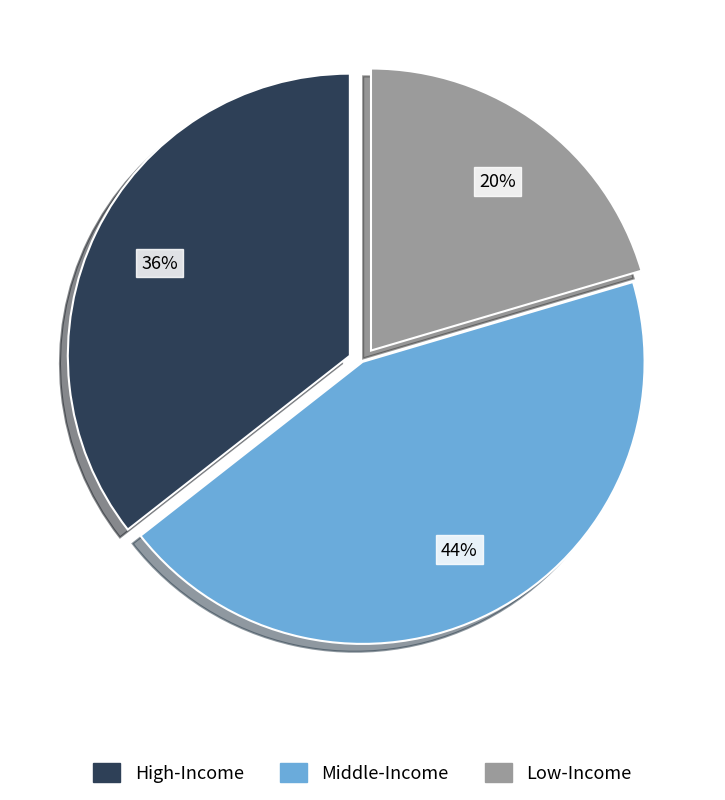

To the nearest percent, what is the difference between the largest and smallest slice percentages?

24%